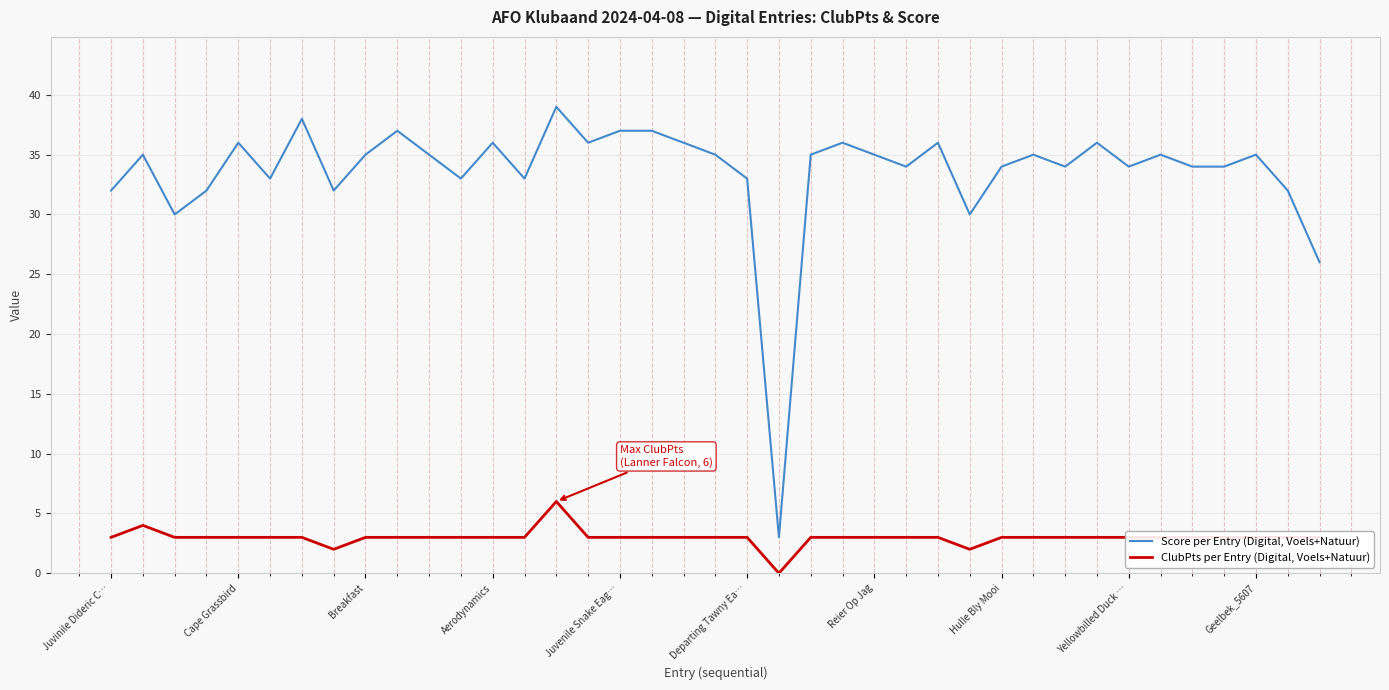

True or false: ClubPts per Entry (Digital, Voels+Natuur) and Score per Entry (Digital, Voels+Natuur) cross at least once.

False